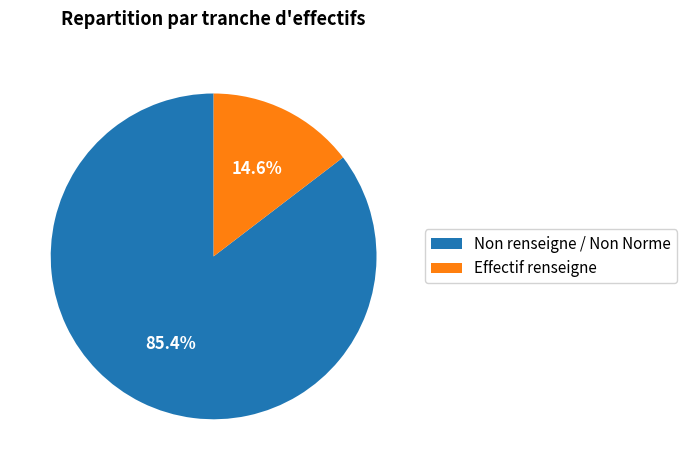

Is there any slice that represents more than half of the pie?

Yes